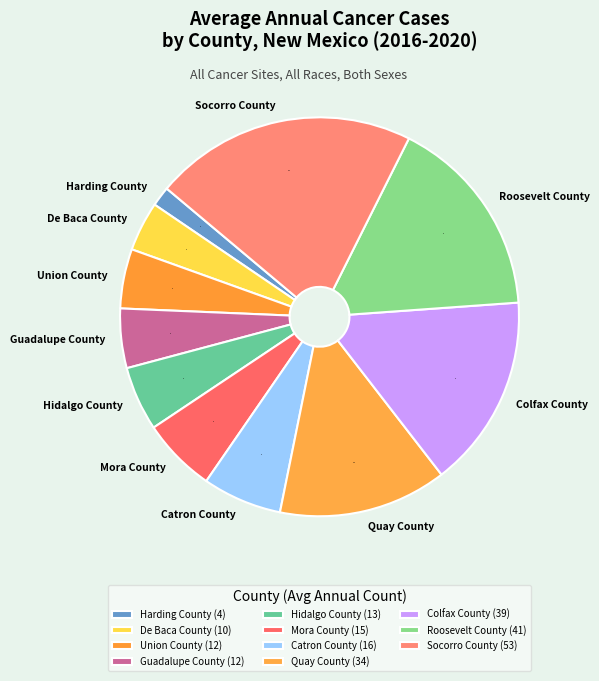

Between Colfax County and Union County, which is larger?

Colfax County